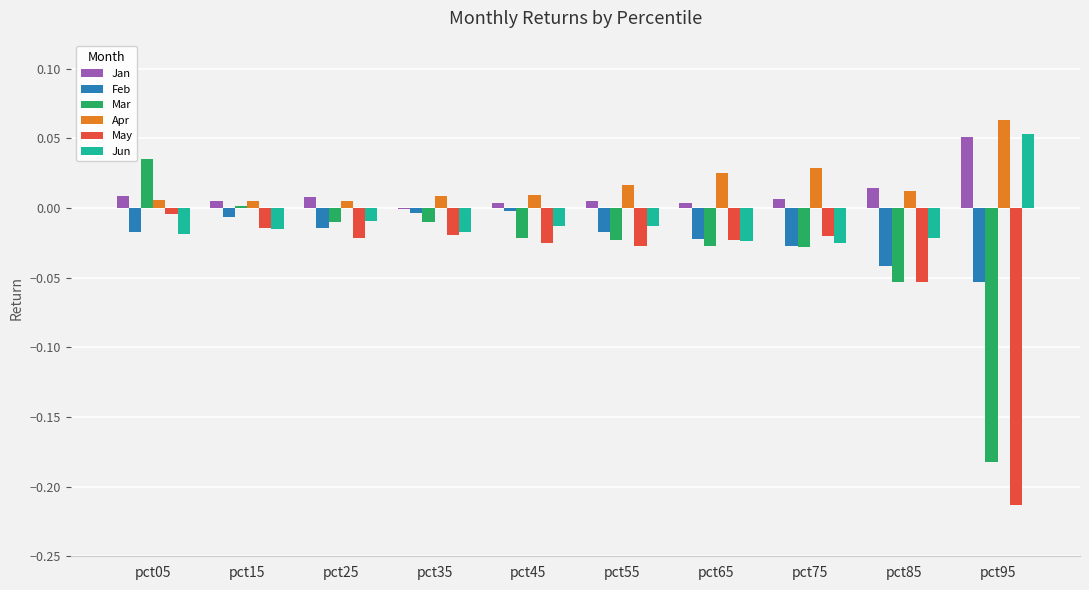

Which series has the largest total across all categories?

Apr